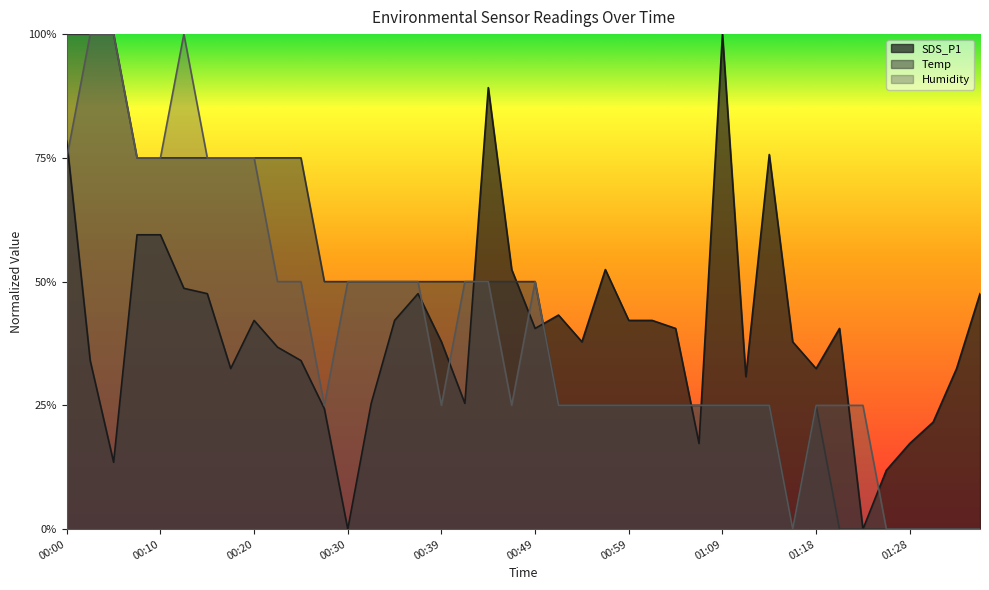

Does the chart have visible grid lines?

No